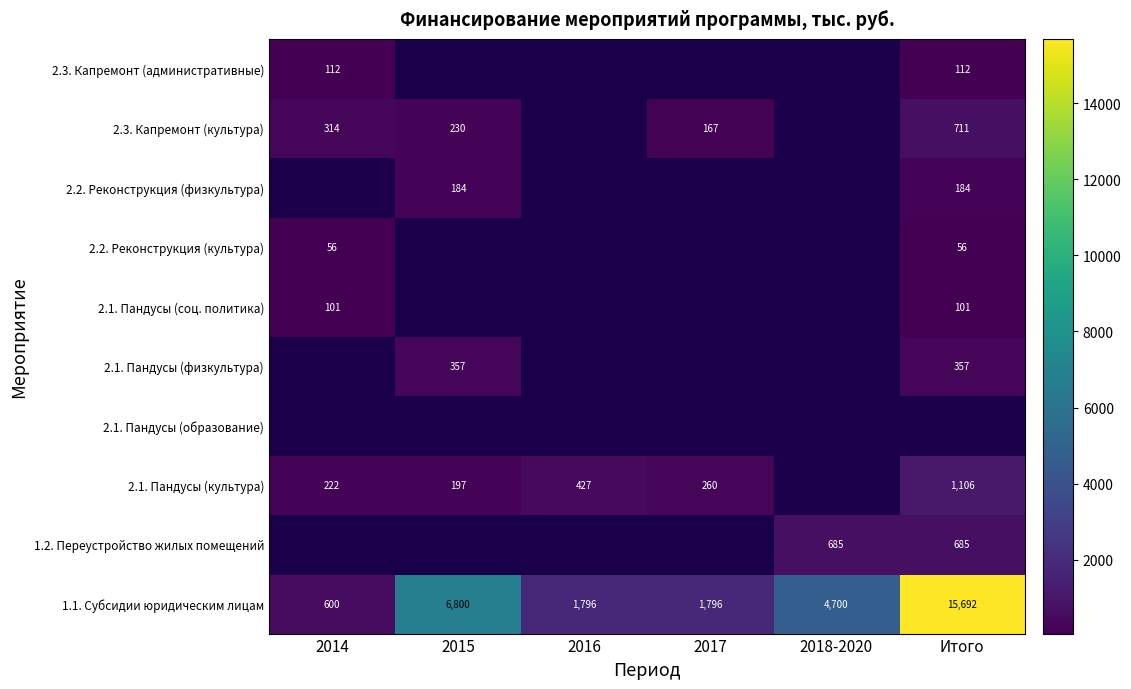

What is the spread (max minus min) of values at 2014?

544.0